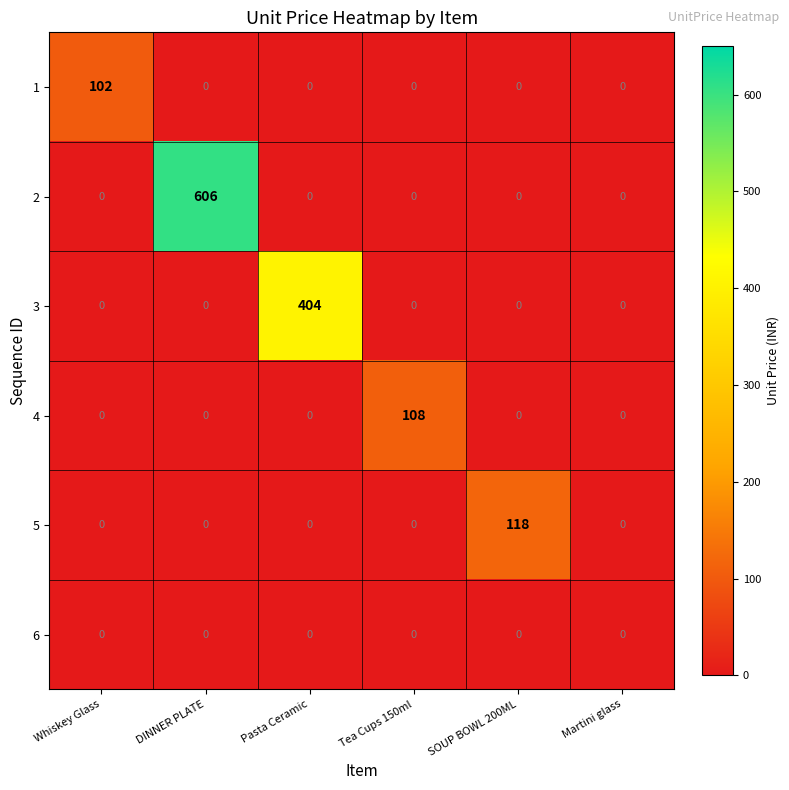

True or false: 5 has a value of 39 at Martini glass.

False